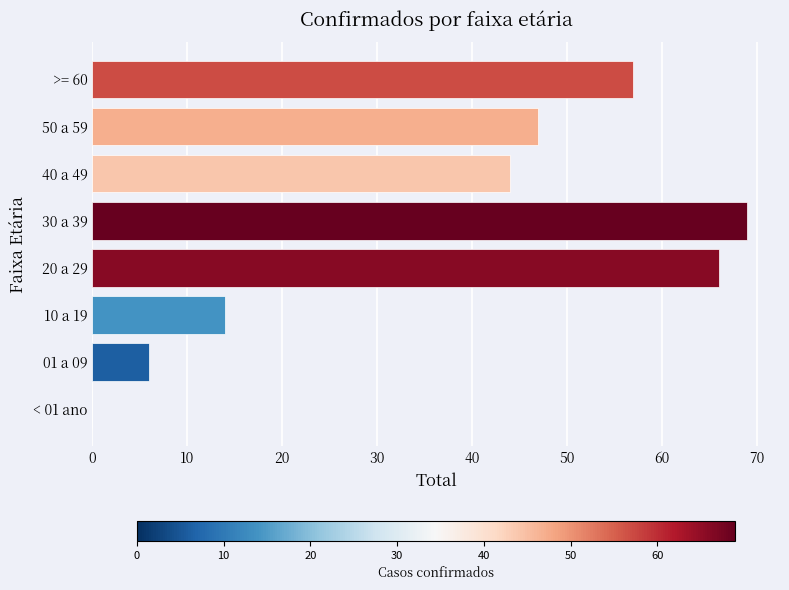

The value at >= 60 is 21. True or false?

False